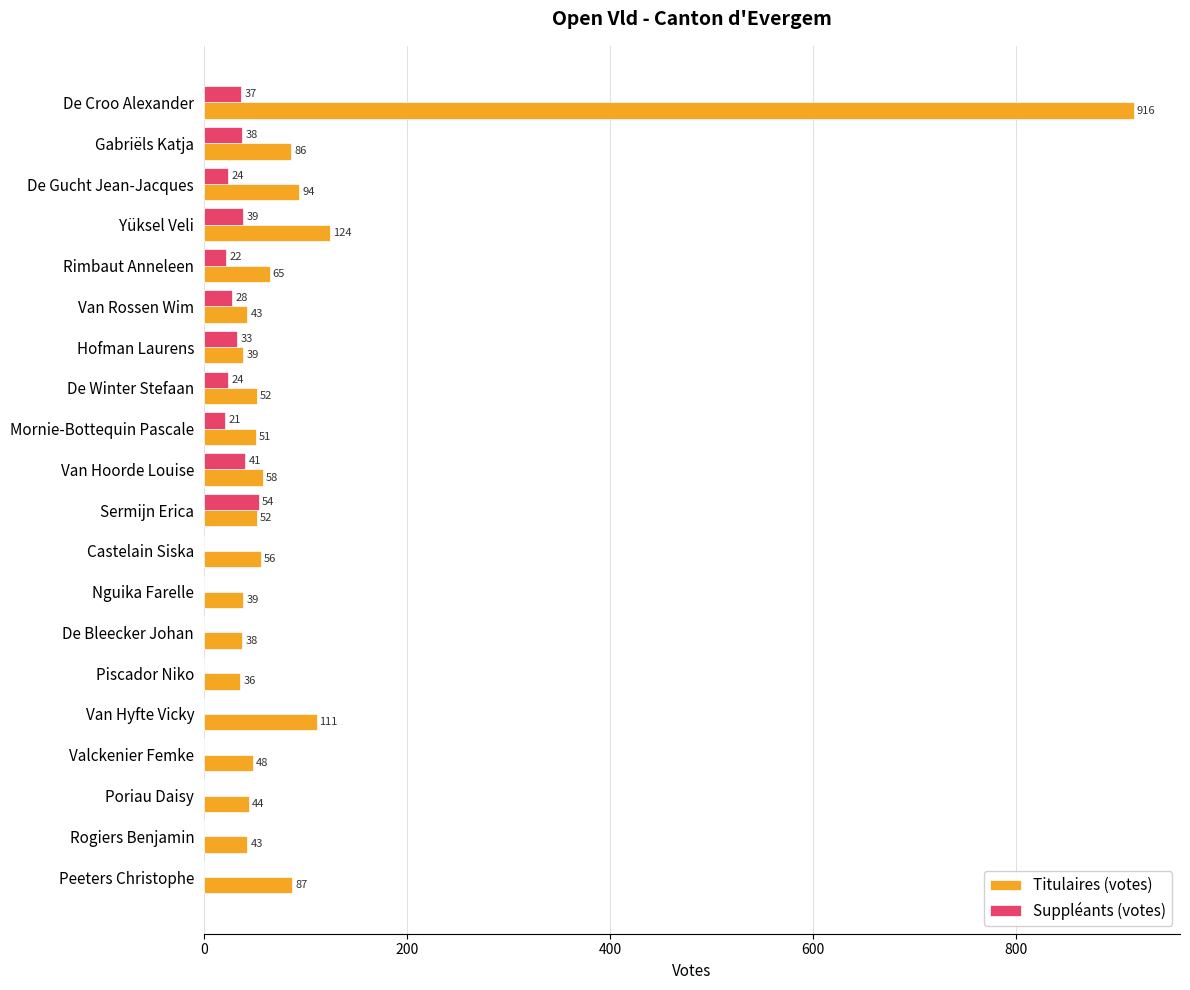

What is the sum of all Suppléants (votes) values?

361